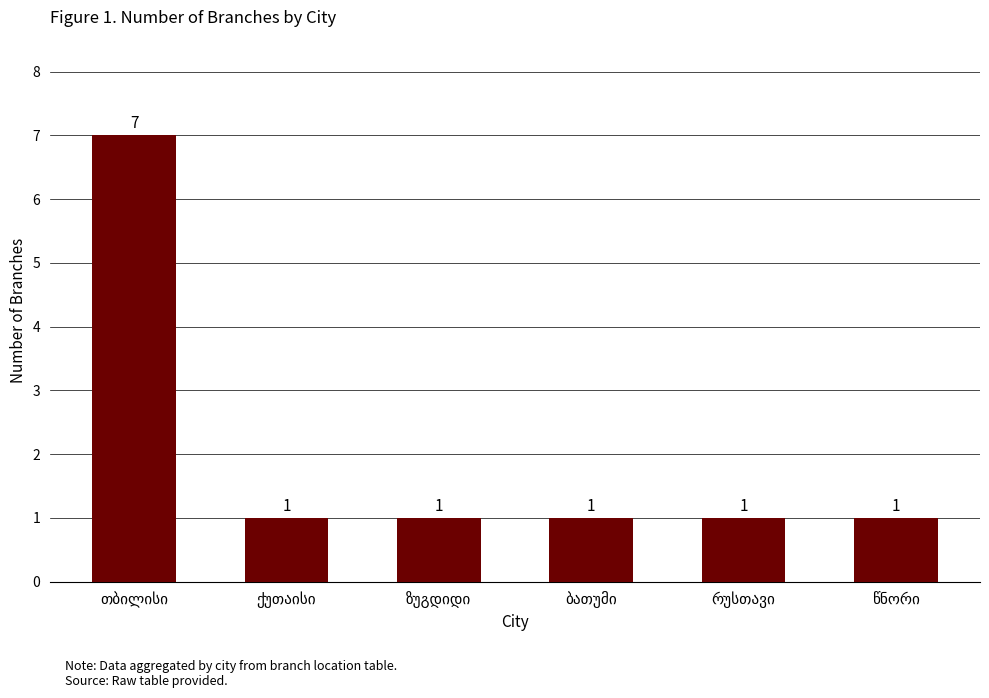

Are the bars grouped side by side (vs. stacked)?

No